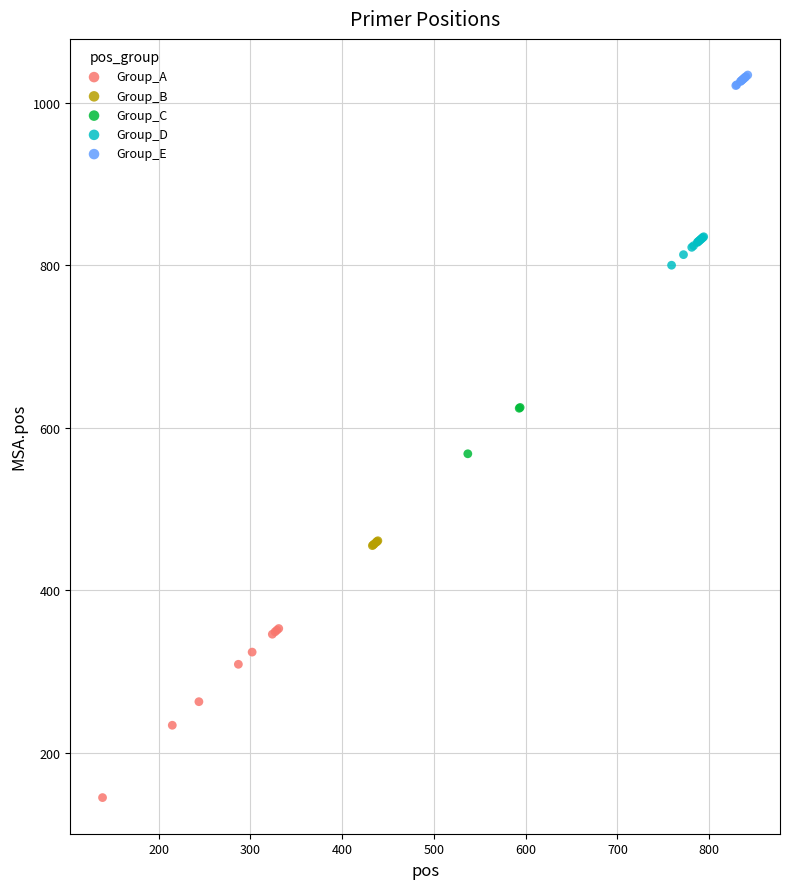

Which series has the largest Y range (max minus min)?

Group_A